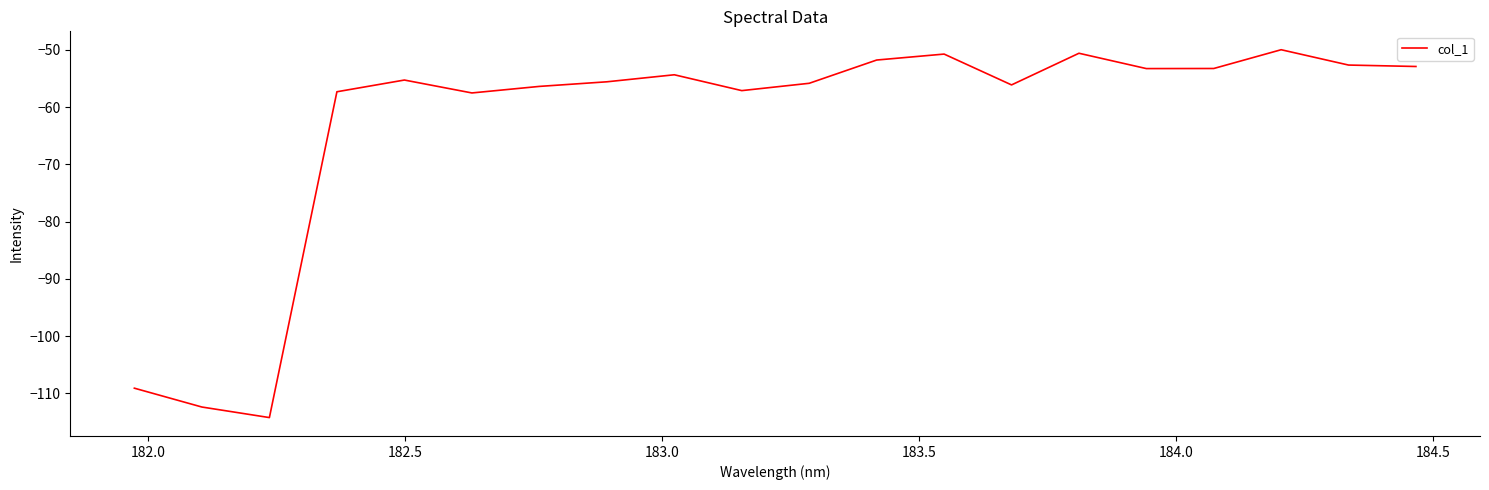

What is the minimum value shown in the chart?

-114.2